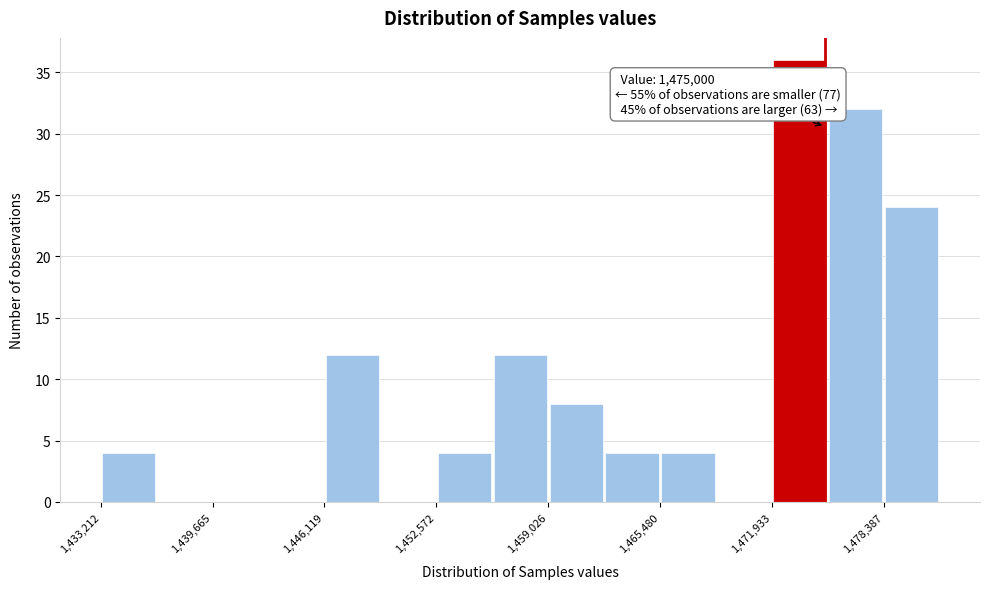

Read against the x-axis, roughly where is the centre of the tallest bar?

1474000